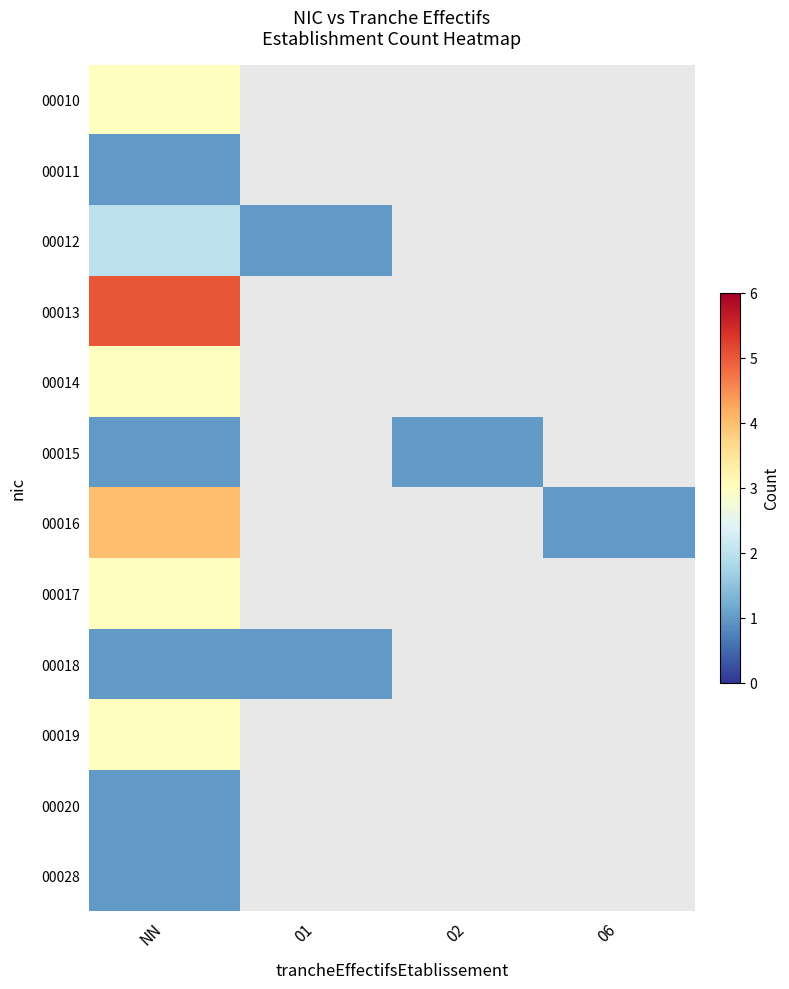

At which category does the chart reach its minimum across all series?

NN